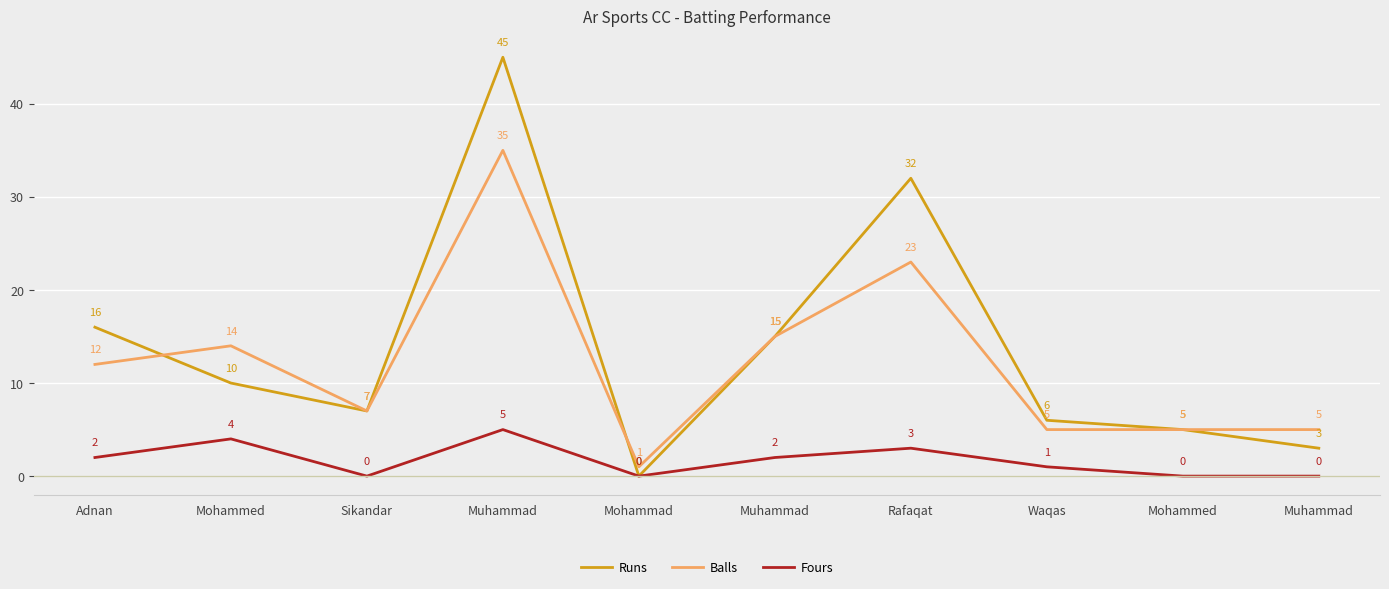

What are all the series names shown in the legend?

Runs, Balls, Fours